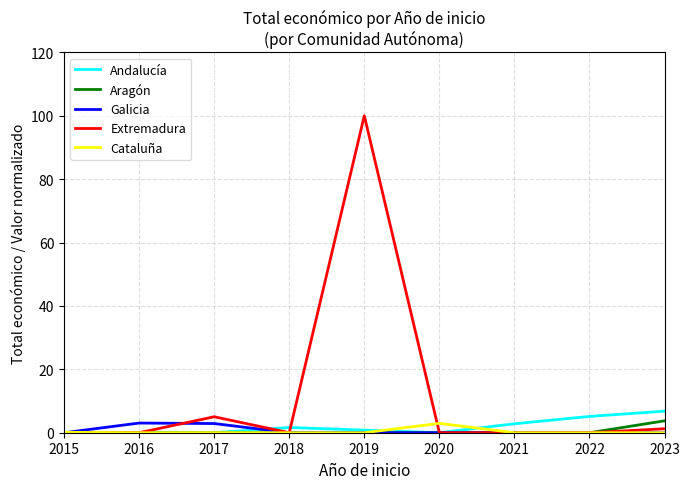

True or false: Extremadura and Andalucía cross at least once.

True